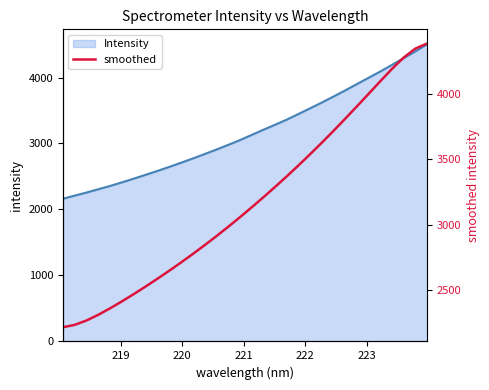

What is the smallest value displayed?

2217.9